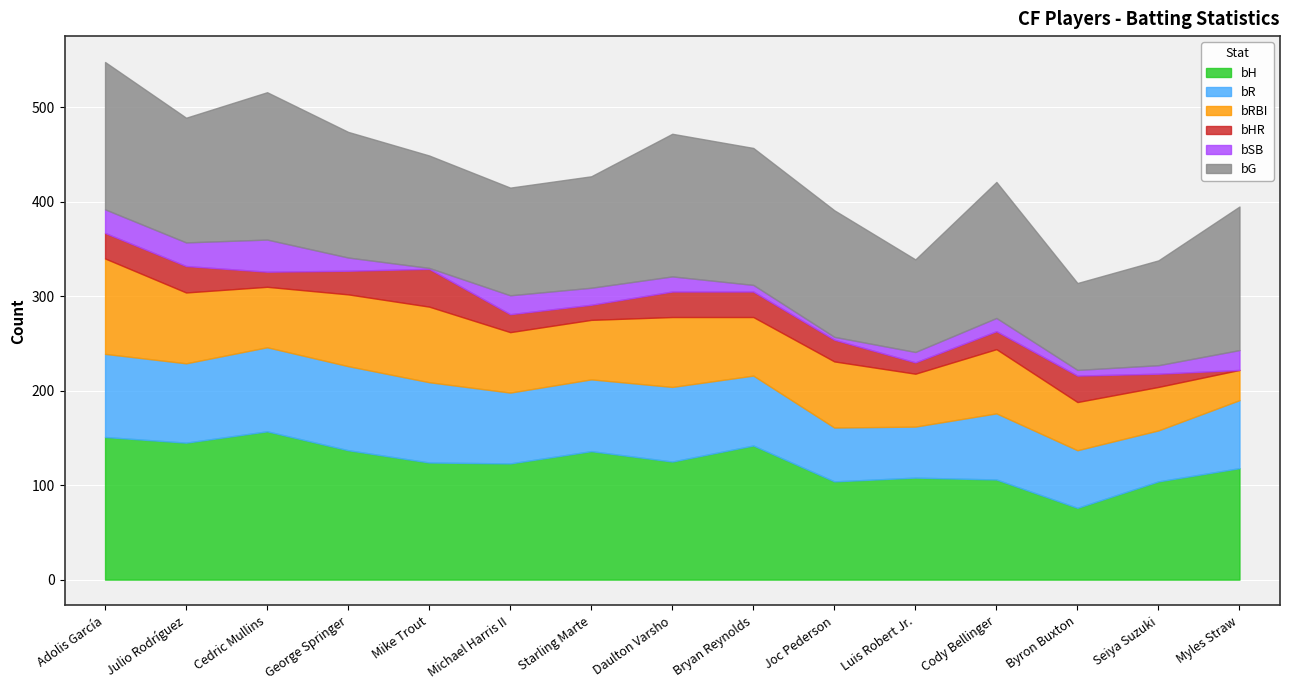

True or false: bSB and bRBI cross at least once.

False